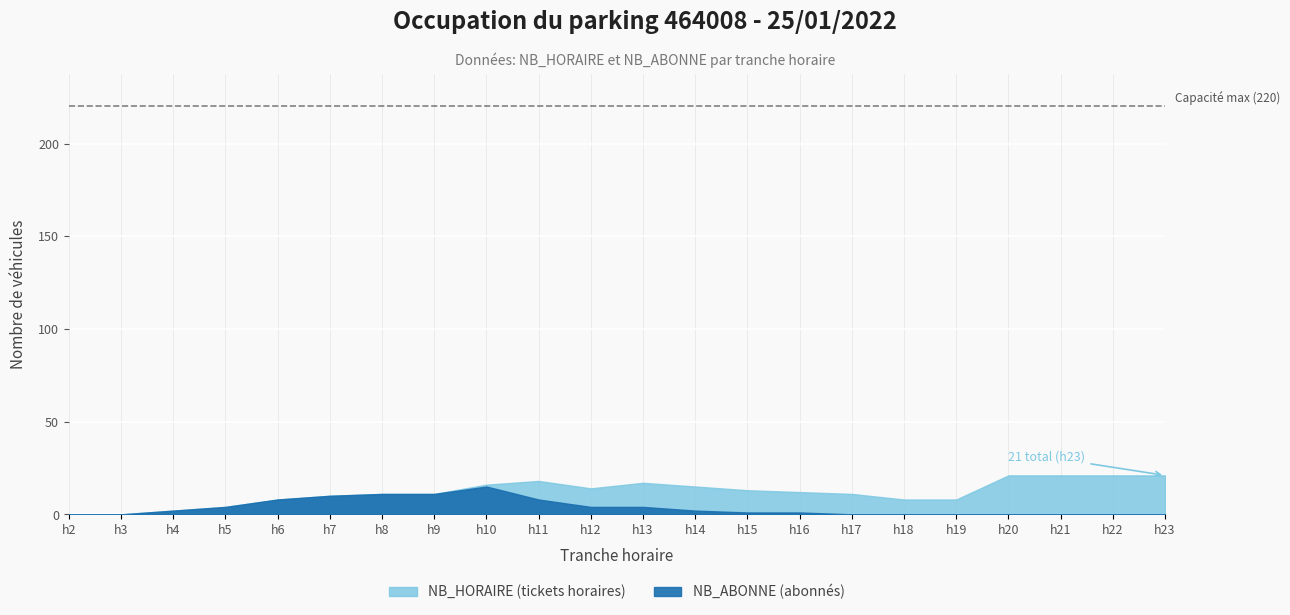

Where does the NB_HORAIRE series first go above 10?

13